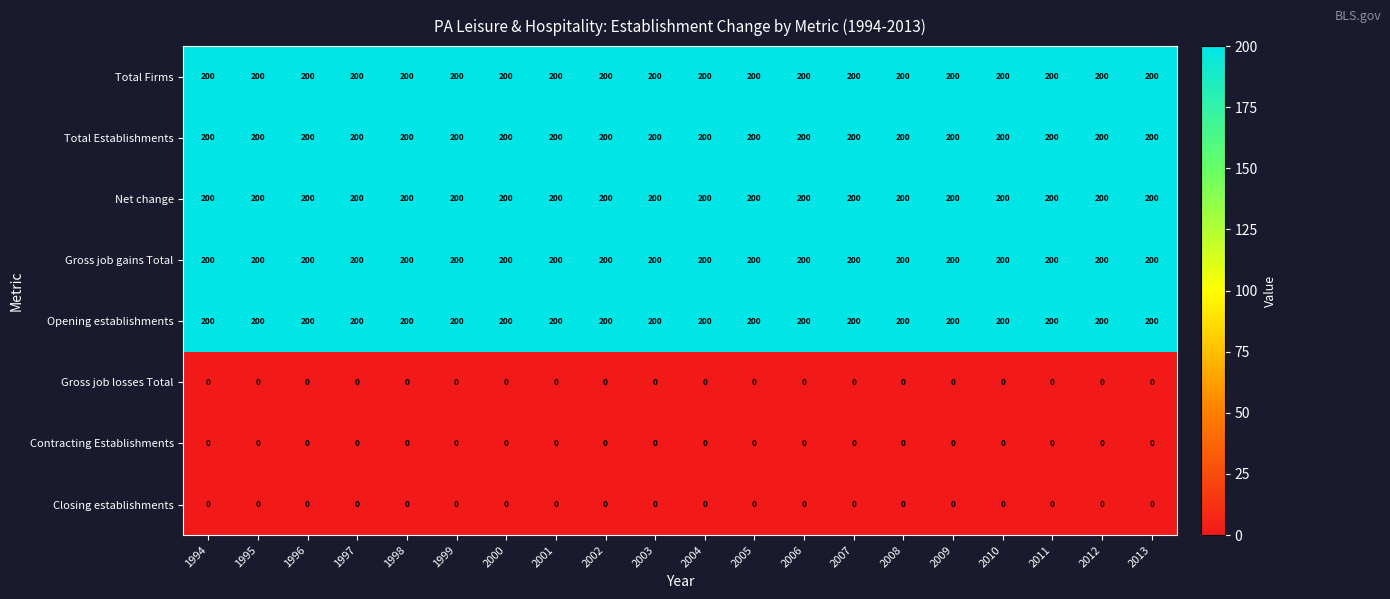

Is it true that Total Firms equals 200 at 2008?

True